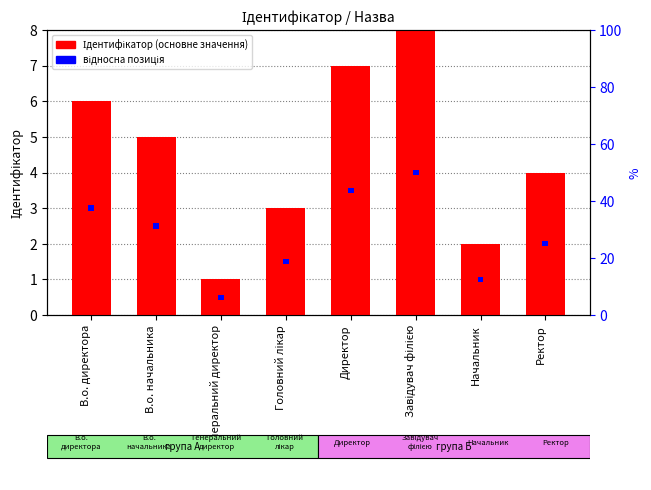

Reading left to right, what are all the values shown in this chart?

Ідентифікатор (основне значення): В.о. директора=6.0	В.о. начальника=5.0	Генеральний директор=1.0	Головний лікар=3.0	Директор=7.0	Завідувач філією=8.0	Начальник=2.0	Ректор=4.0
відносна позиція: В.о. директора=0.1	В.о. начальника=0.1	Генеральний директор=0.1	Головний лікар=0.1	Директор=0.1	Завідувач філією=0.1	Начальник=0.1	Ректор=0.1